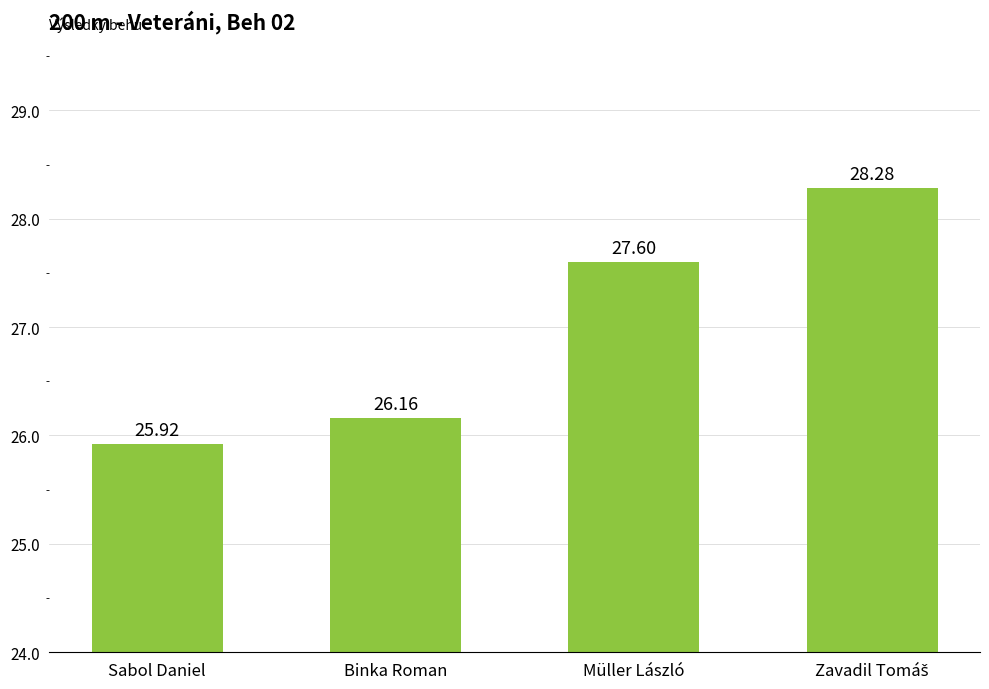

The chart shows a value of 38.5 at Binka Roman. True or false?

False